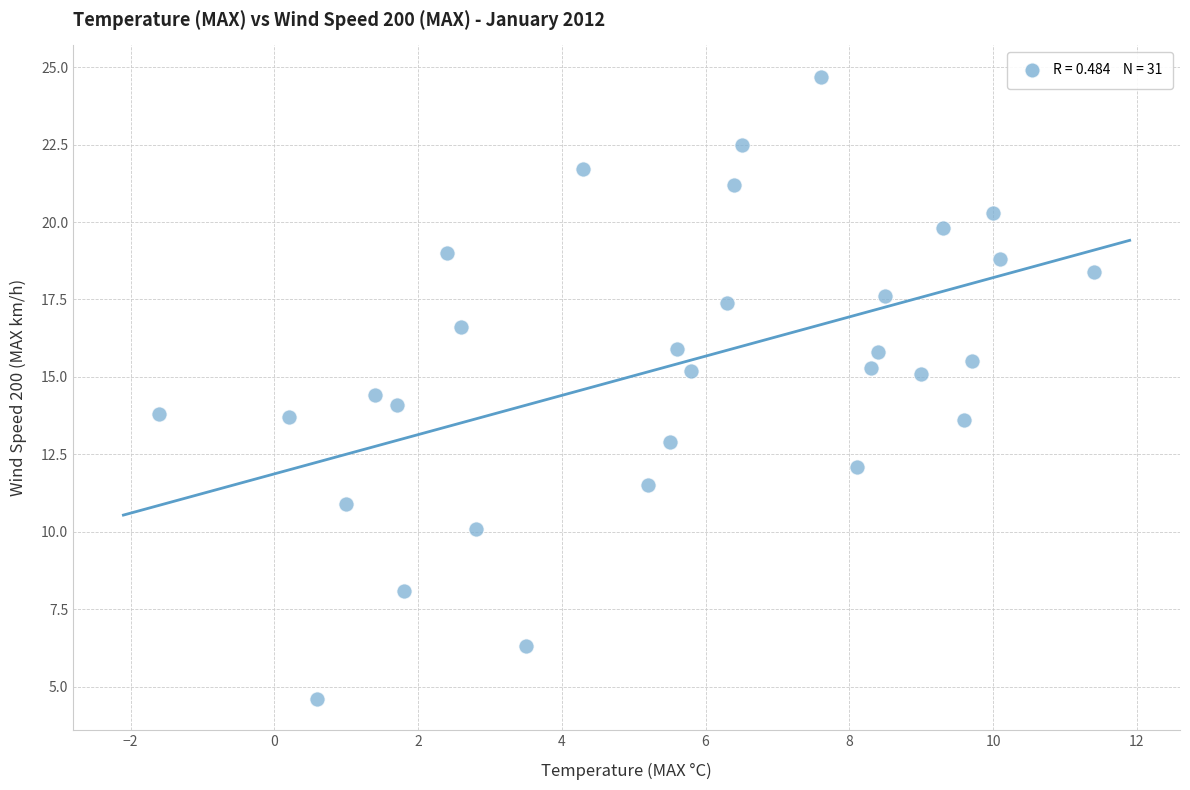

What is the range of Y values (max minus min)?

20.1